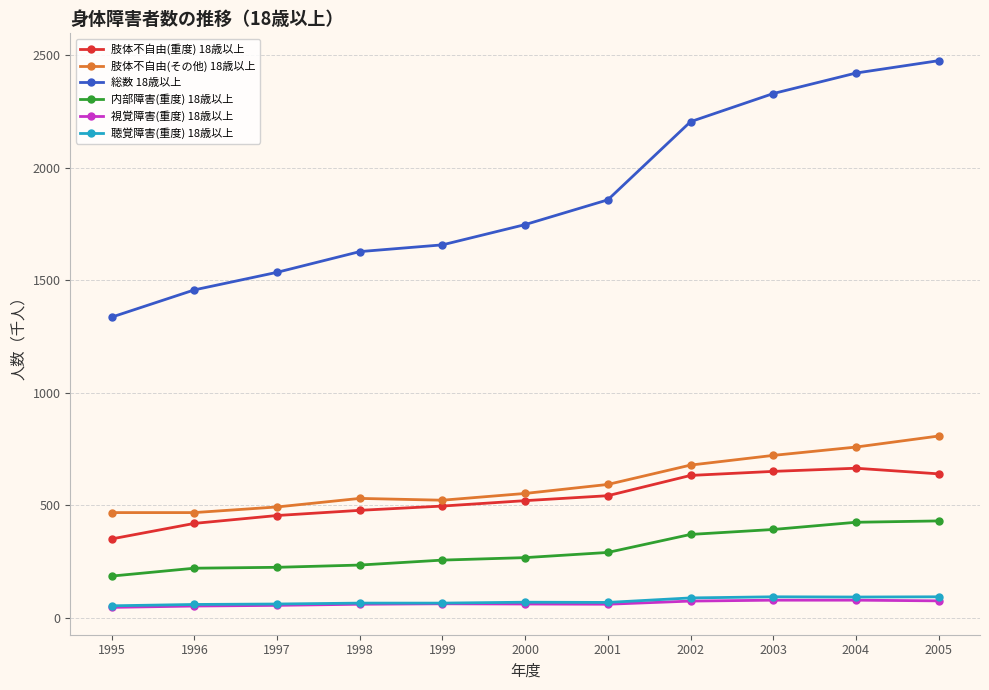

What is the value of the 聴覚障害(重度) 18歳以上 point at the 9th from the left?

94